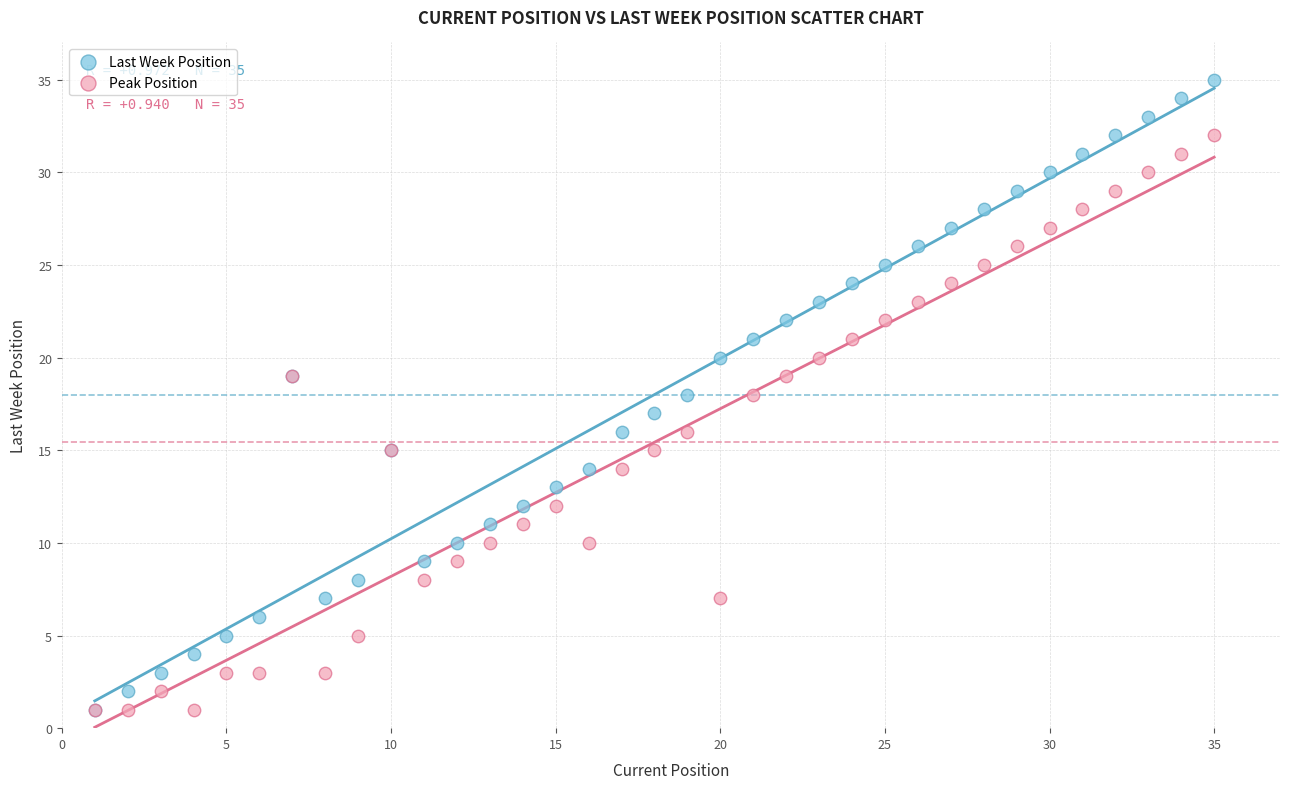

What are all the series names shown in the legend?

Last Week Position, Peak Position